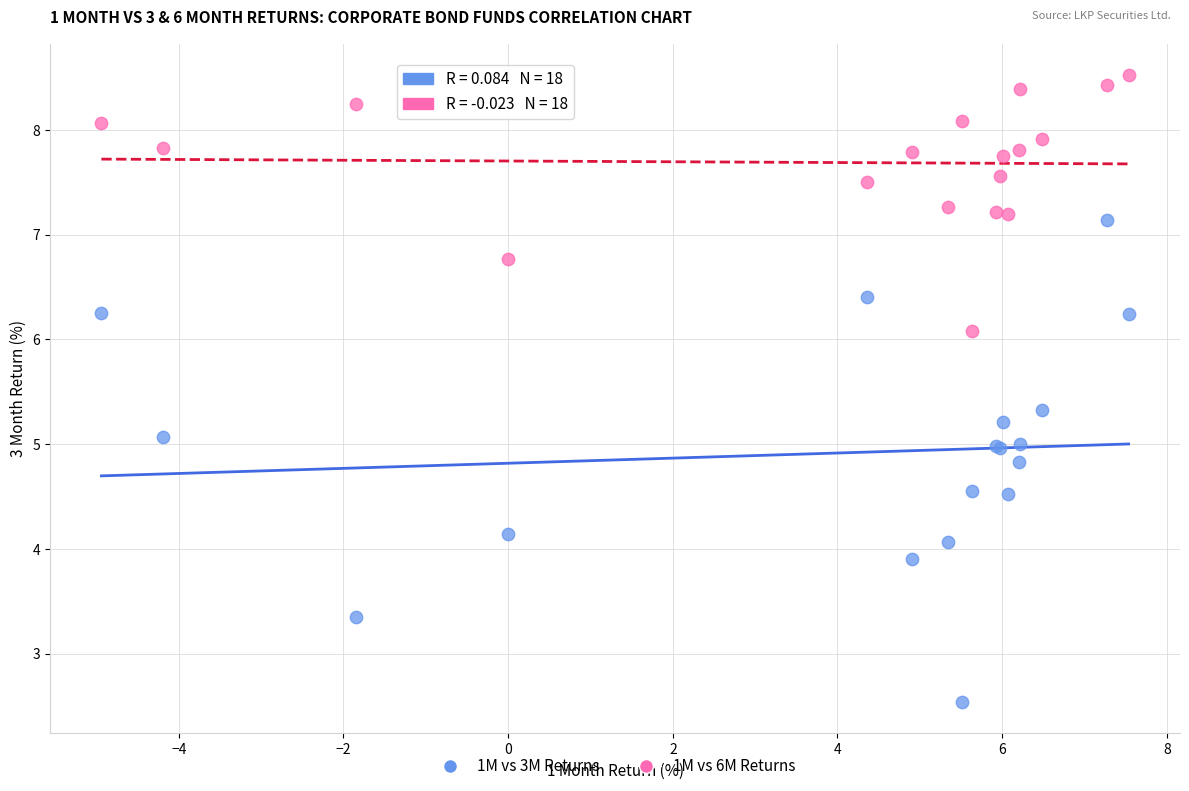

Which series contains the lowest Y value?

1M vs 3M Returns